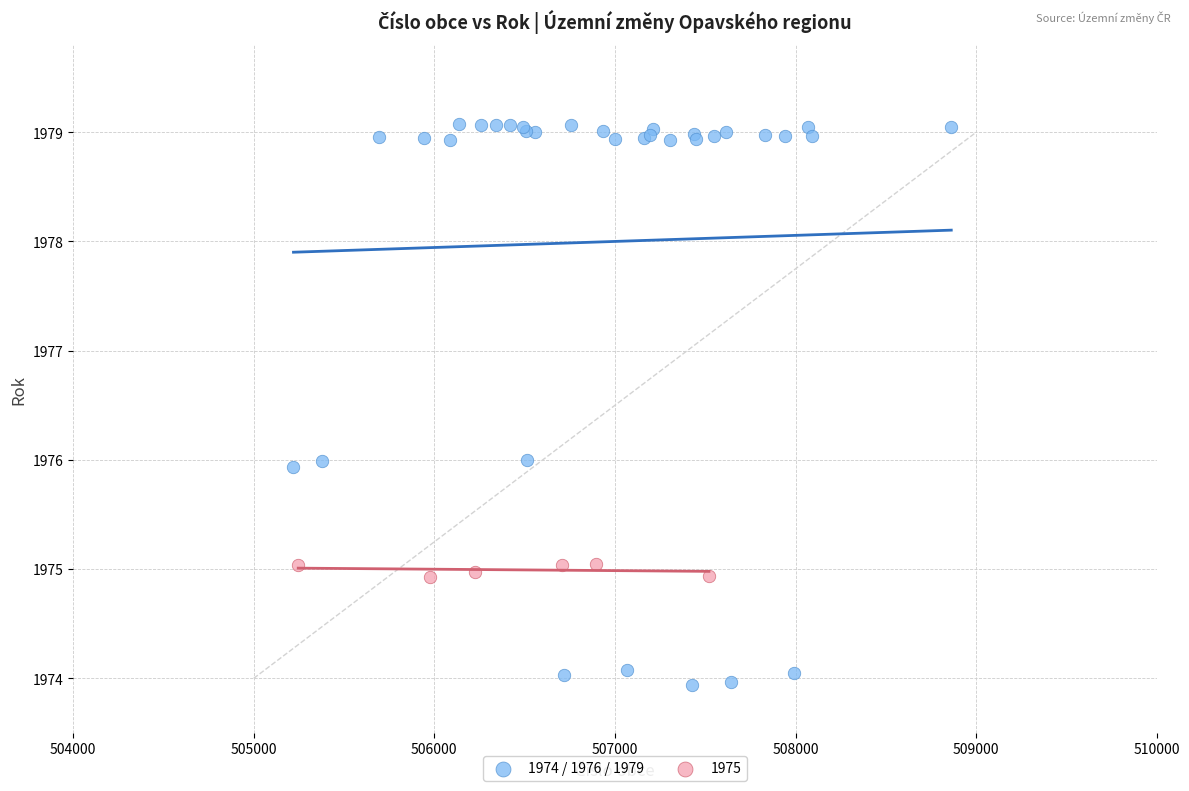

Which series contains the lowest Y value?

1974 / 1976 / 1979